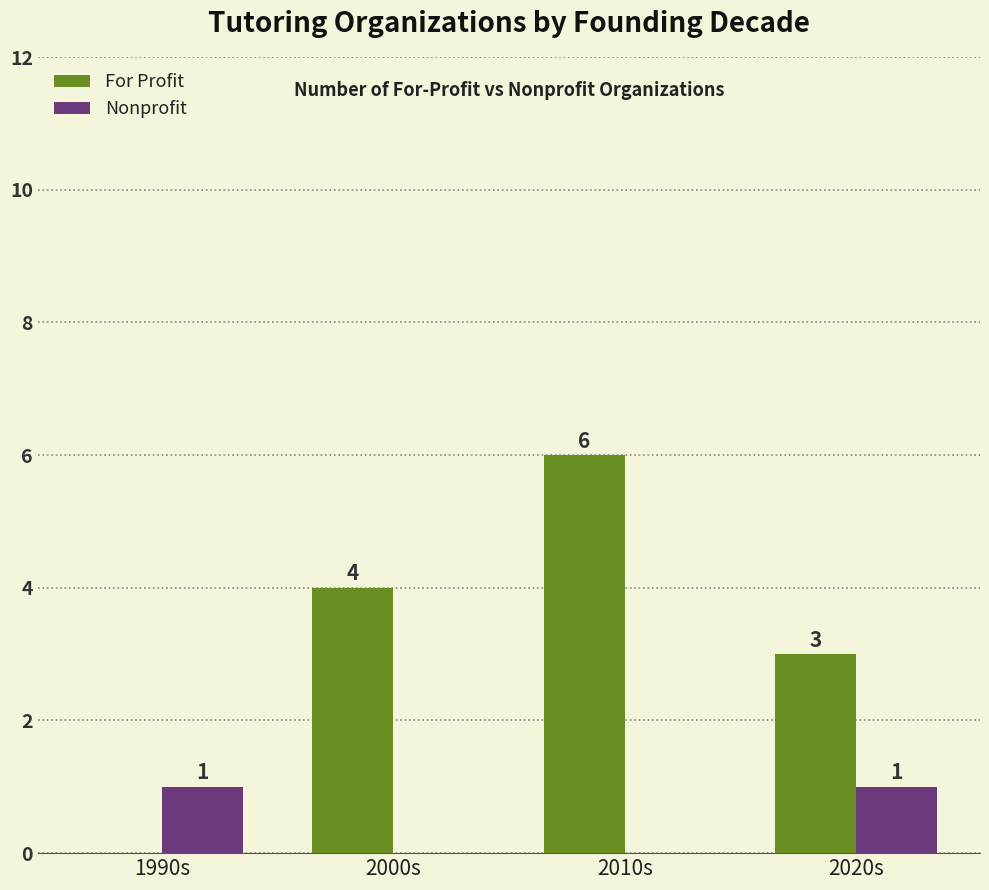

How many Nonprofit values are between 0 and 1?

4